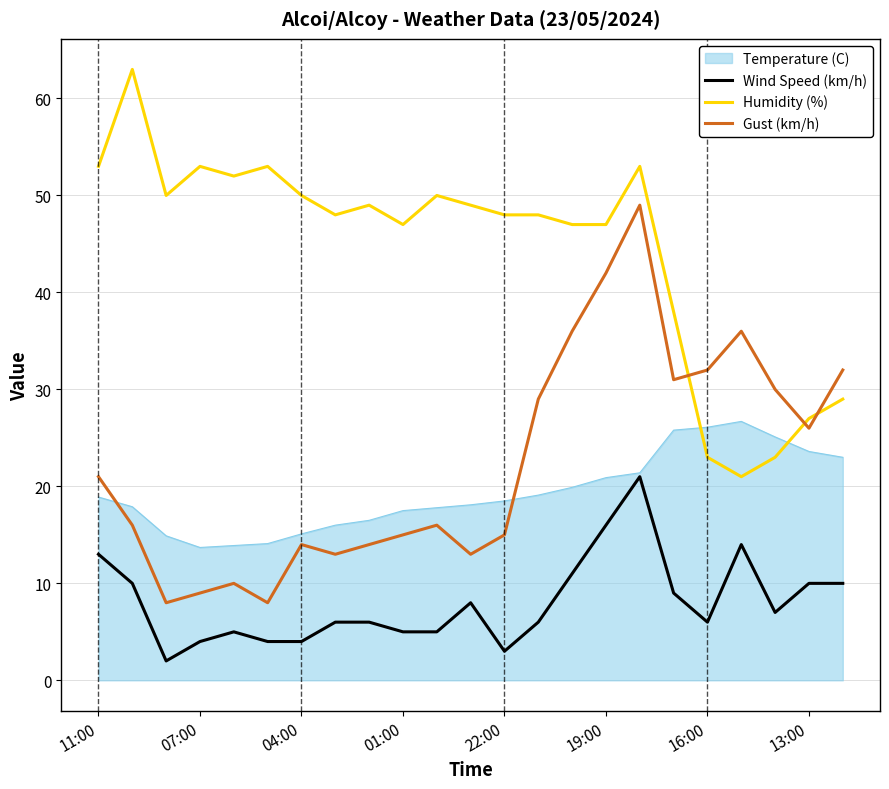

True or false: Wind Speed (km/h) and Humidity (%) intersect in this chart.

False